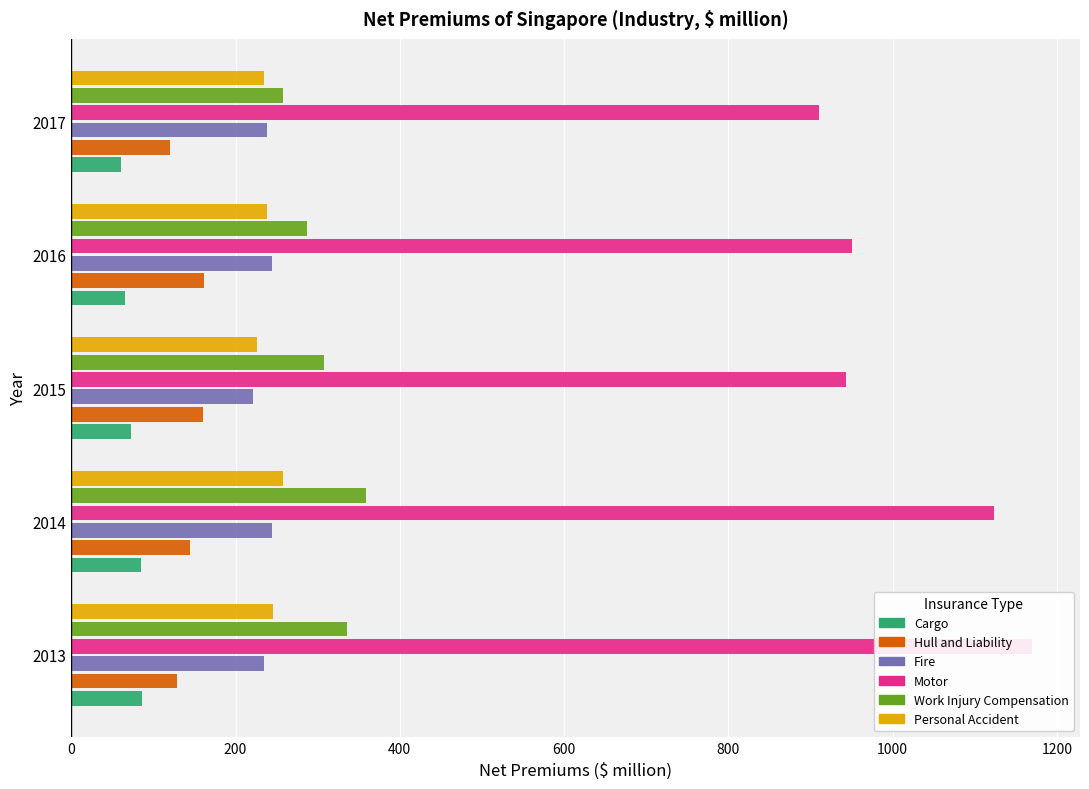

The value of Personal Accident at 2017 is 234.9. True or false?

True